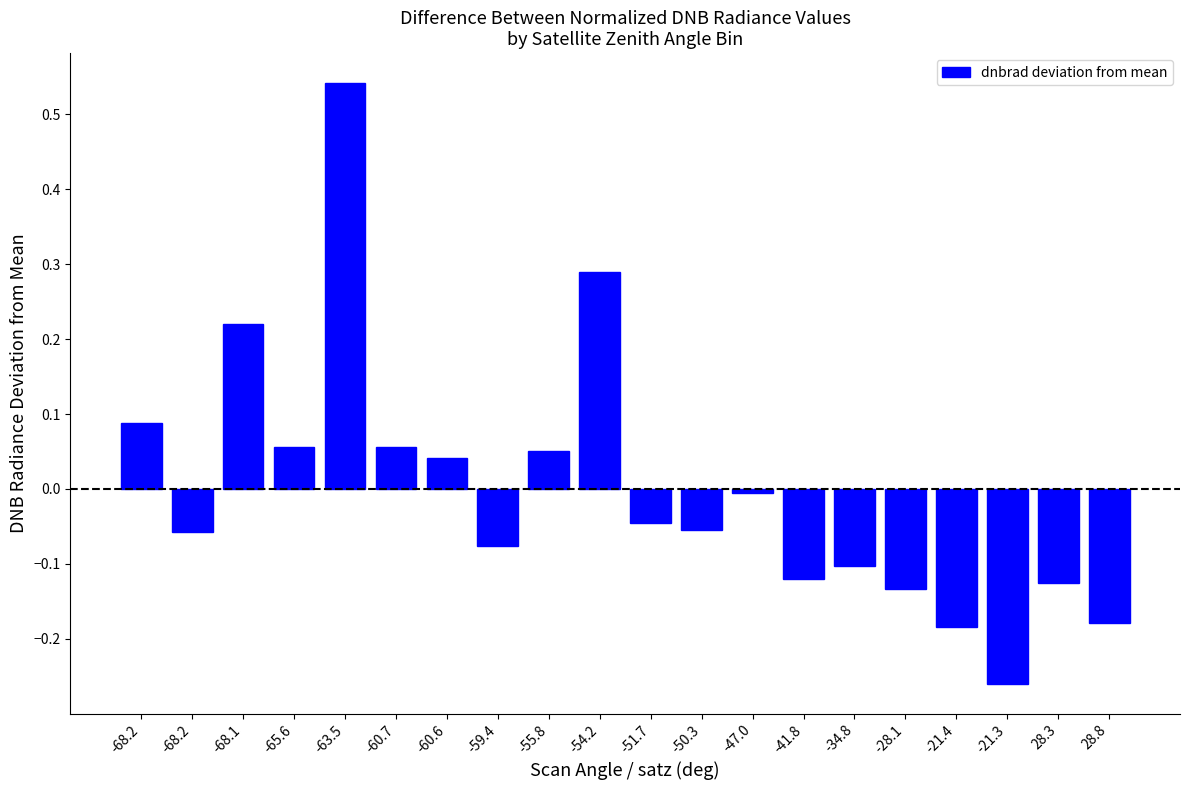

What is the value of the 5th bar from the left?

0.5